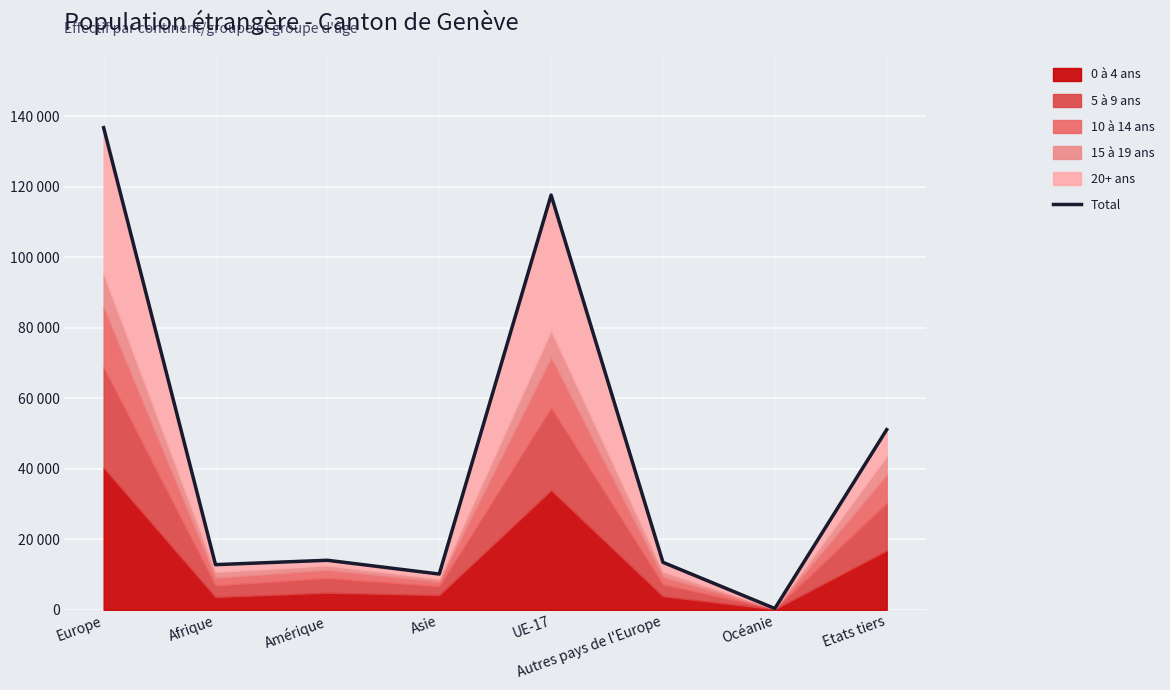

What is the average value?

44562